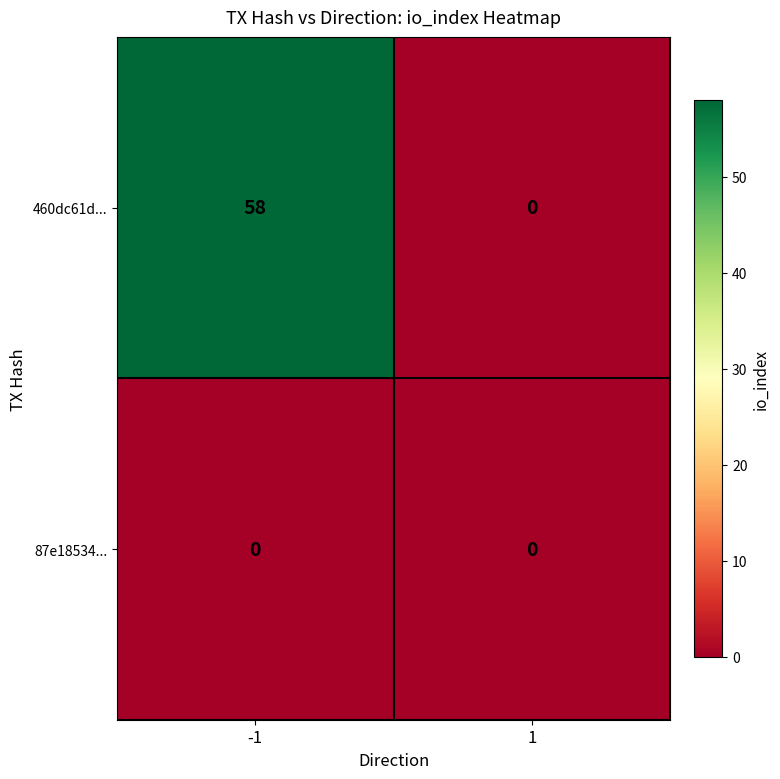

What is the total value across all series at -1?

58